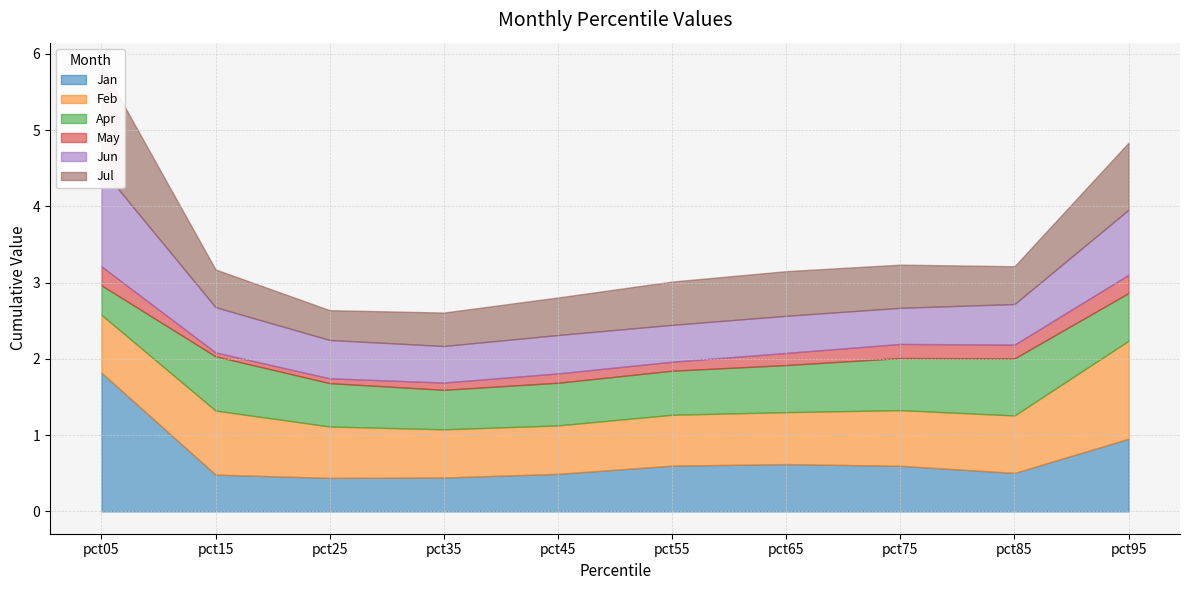

Reading left to right, list all the values displayed in this chart.

Jan: 1.8	0.5	0.4	0.4	0.5	0.6	0.6	0.6	0.5	1.0
Feb: 0.8	0.8	0.7	0.6	0.6	0.7	0.7	0.7	0.8	1.3
Apr: 0.4	0.7	0.6	0.5	0.6	0.6	0.6	0.7	0.7	0.6
May: 0.2	0.1	0.1	0.1	0.1	0.1	0.2	0.2	0.2	0.2
Jun: 1.3	0.6	0.5	0.5	0.5	0.5	0.5	0.5	0.5	0.9
Jul: 1.4	0.5	0.4	0.4	0.5	0.6	0.6	0.6	0.5	0.9